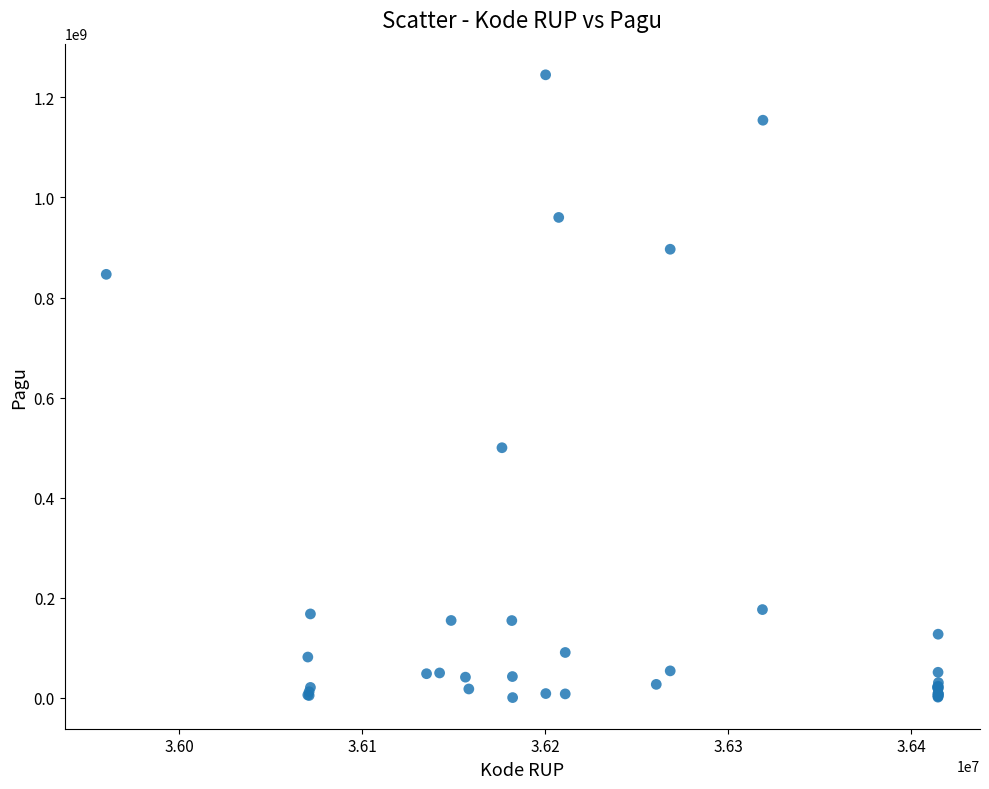

What Y value in the scatter plot is closest to 622840000?

499932000